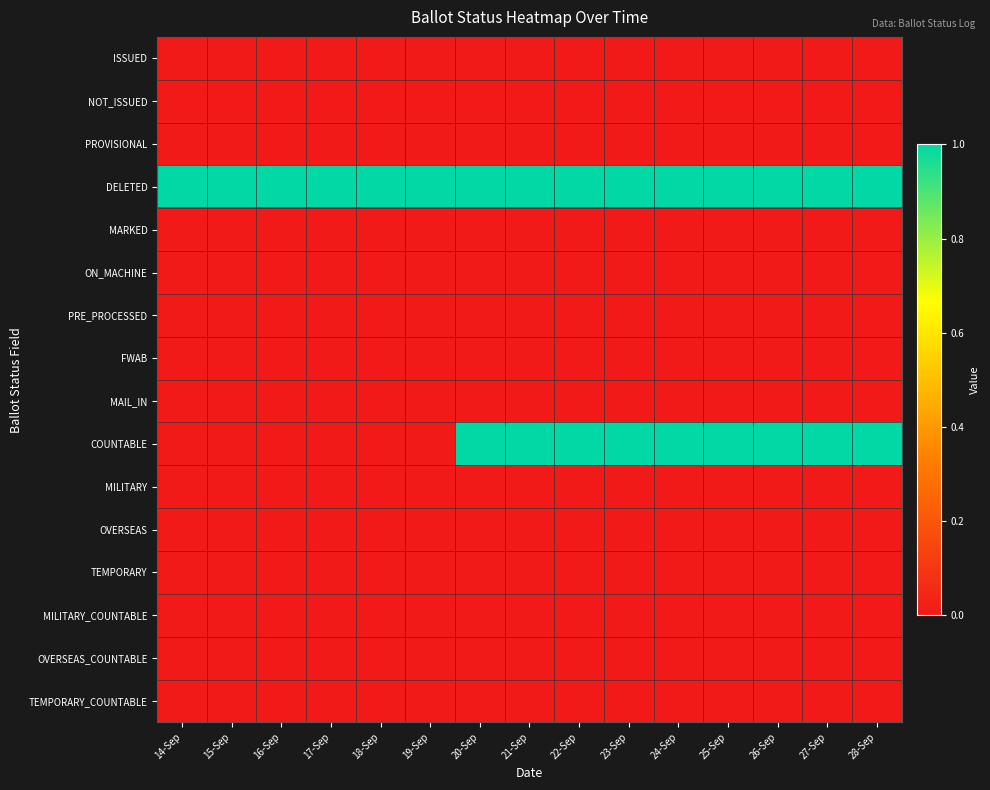

Reading right to left, what are all the values shown in this chart?

ISSUED: 28-Sep=0	27-Sep=0	26-Sep=0	25-Sep=0	24-Sep=0	23-Sep=0	22-Sep=0	21-Sep=0	20-Sep=0	19-Sep=0	18-Sep=0	17-Sep=0	16-Sep=0	15-Sep=0	14-Sep=0
NOT_ISSUED: 28-Sep=0	27-Sep=0	26-Sep=0	25-Sep=0	24-Sep=0	23-Sep=0	22-Sep=0	21-Sep=0	20-Sep=0	19-Sep=0	18-Sep=0	17-Sep=0	16-Sep=0	15-Sep=0	14-Sep=0
PROVISIONAL: 28-Sep=0	27-Sep=0	26-Sep=0	25-Sep=0	24-Sep=0	23-Sep=0	22-Sep=0	21-Sep=0	20-Sep=0	19-Sep=0	18-Sep=0	17-Sep=0	16-Sep=0	15-Sep=0	14-Sep=0
DELETED: 28-Sep=1	27-Sep=1	26-Sep=1	25-Sep=1	24-Sep=1	23-Sep=1	22-Sep=1	21-Sep=1	20-Sep=1	19-Sep=1	18-Sep=1	17-Sep=1	16-Sep=1	15-Sep=1	14-Sep=1
MARKED: 28-Sep=0	27-Sep=0	26-Sep=0	25-Sep=0	24-Sep=0	23-Sep=0	22-Sep=0	21-Sep=0	20-Sep=0	19-Sep=0	18-Sep=0	17-Sep=0	16-Sep=0	15-Sep=0	14-Sep=0
ON_MACHINE: 28-Sep=0	27-Sep=0	26-Sep=0	25-Sep=0	24-Sep=0	23-Sep=0	22-Sep=0	21-Sep=0	20-Sep=0	19-Sep=0	18-Sep=0	17-Sep=0	16-Sep=0	15-Sep=0	14-Sep=0
PRE_PROCESSED: 28-Sep=0	27-Sep=0	26-Sep=0	25-Sep=0	24-Sep=0	23-Sep=0	22-Sep=0	21-Sep=0	20-Sep=0	19-Sep=0	18-Sep=0	17-Sep=0	16-Sep=0	15-Sep=0	14-Sep=0
FWAB: 28-Sep=0	27-Sep=0	26-Sep=0	25-Sep=0	24-Sep=0	23-Sep=0	22-Sep=0	21-Sep=0	20-Sep=0	19-Sep=0	18-Sep=0	17-Sep=0	16-Sep=0	15-Sep=0	14-Sep=0
MAIL_IN: 28-Sep=0	27-Sep=0	26-Sep=0	25-Sep=0	24-Sep=0	23-Sep=0	22-Sep=0	21-Sep=0	20-Sep=0	19-Sep=0	18-Sep=0	17-Sep=0	16-Sep=0	15-Sep=0	14-Sep=0
COUNTABLE: 28-Sep=1	27-Sep=1	26-Sep=1	25-Sep=1	24-Sep=1	23-Sep=1	22-Sep=1	21-Sep=1	20-Sep=1	19-Sep=0	18-Sep=0	17-Sep=0	16-Sep=0	15-Sep=0	14-Sep=0
MILITARY: 28-Sep=0	27-Sep=0	26-Sep=0	25-Sep=0	24-Sep=0	23-Sep=0	22-Sep=0	21-Sep=0	20-Sep=0	19-Sep=0	18-Sep=0	17-Sep=0	16-Sep=0	15-Sep=0	14-Sep=0
OVERSEAS: 28-Sep=0	27-Sep=0	26-Sep=0	25-Sep=0	24-Sep=0	23-Sep=0	22-Sep=0	21-Sep=0	20-Sep=0	19-Sep=0	18-Sep=0	17-Sep=0	16-Sep=0	15-Sep=0	14-Sep=0
TEMPORARY: 28-Sep=0	27-Sep=0	26-Sep=0	25-Sep=0	24-Sep=0	23-Sep=0	22-Sep=0	21-Sep=0	20-Sep=0	19-Sep=0	18-Sep=0	17-Sep=0	16-Sep=0	15-Sep=0	14-Sep=0
MILITARY_COUNTABLE: 28-Sep=0	27-Sep=0	26-Sep=0	25-Sep=0	24-Sep=0	23-Sep=0	22-Sep=0	21-Sep=0	20-Sep=0	19-Sep=0	18-Sep=0	17-Sep=0	16-Sep=0	15-Sep=0	14-Sep=0
OVERSEAS_COUNTABLE: 28-Sep=0	27-Sep=0	26-Sep=0	25-Sep=0	24-Sep=0	23-Sep=0	22-Sep=0	21-Sep=0	20-Sep=0	19-Sep=0	18-Sep=0	17-Sep=0	16-Sep=0	15-Sep=0	14-Sep=0
TEMPORARY_COUNTABLE: 28-Sep=0	27-Sep=0	26-Sep=0	25-Sep=0	24-Sep=0	23-Sep=0	22-Sep=0	21-Sep=0	20-Sep=0	19-Sep=0	18-Sep=0	17-Sep=0	16-Sep=0	15-Sep=0	14-Sep=0